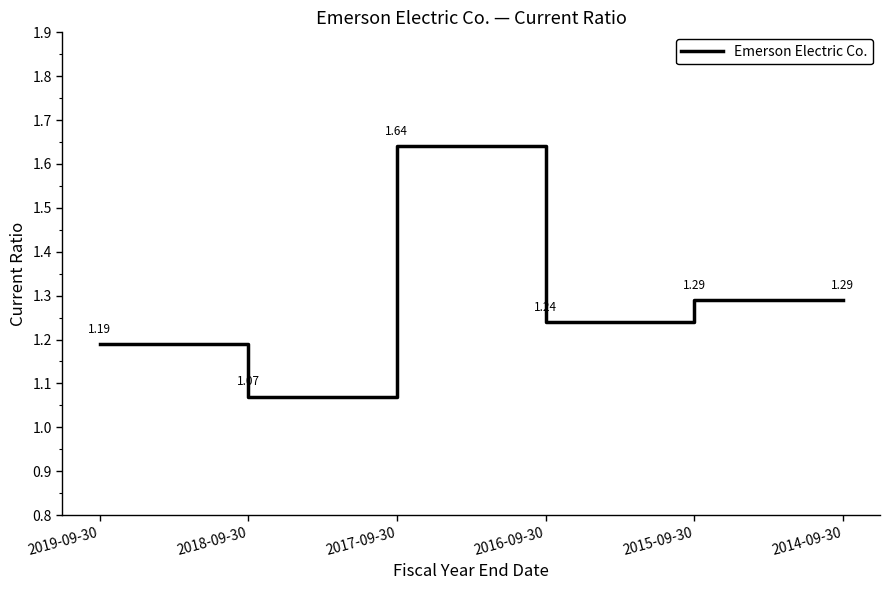

Which has a higher value, 2015-09-30 or 2016-09-30?

2015-09-30